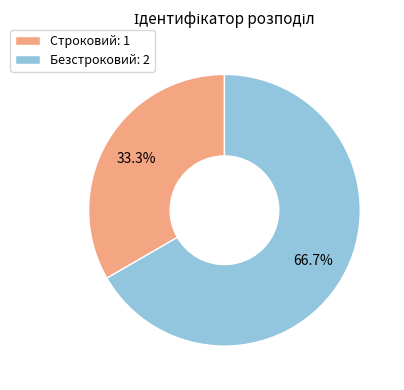

Which slice is the largest?

Безстроковий